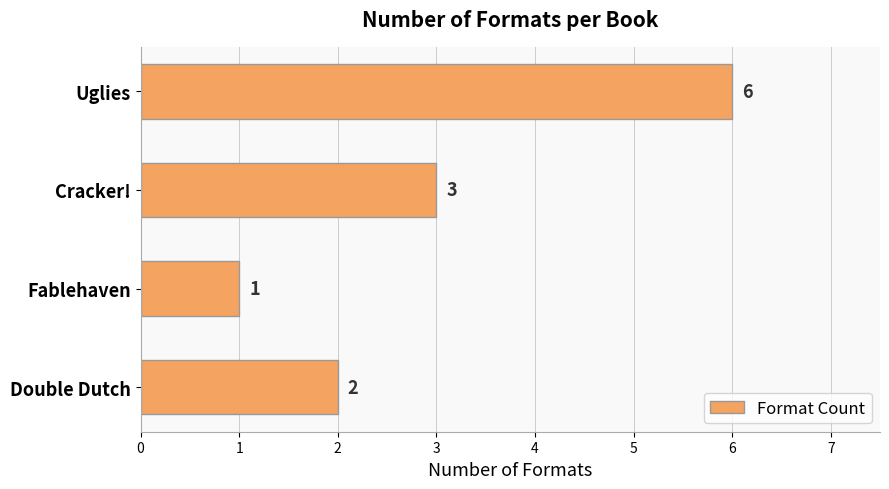

What is the label of the 1st bar from the bottom?

Double Dutch